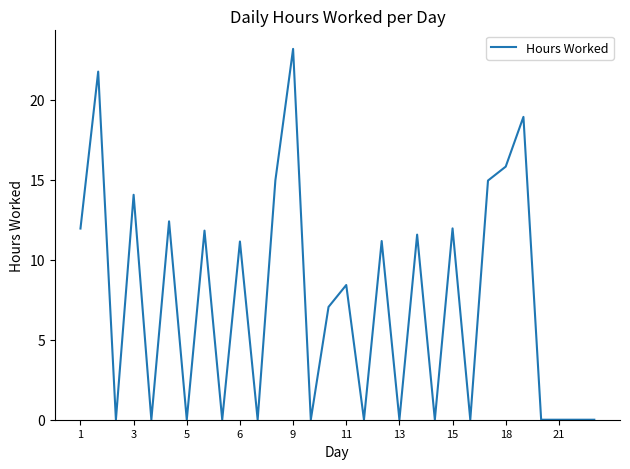

What is the difference between the maximum and minimum values?

23.2